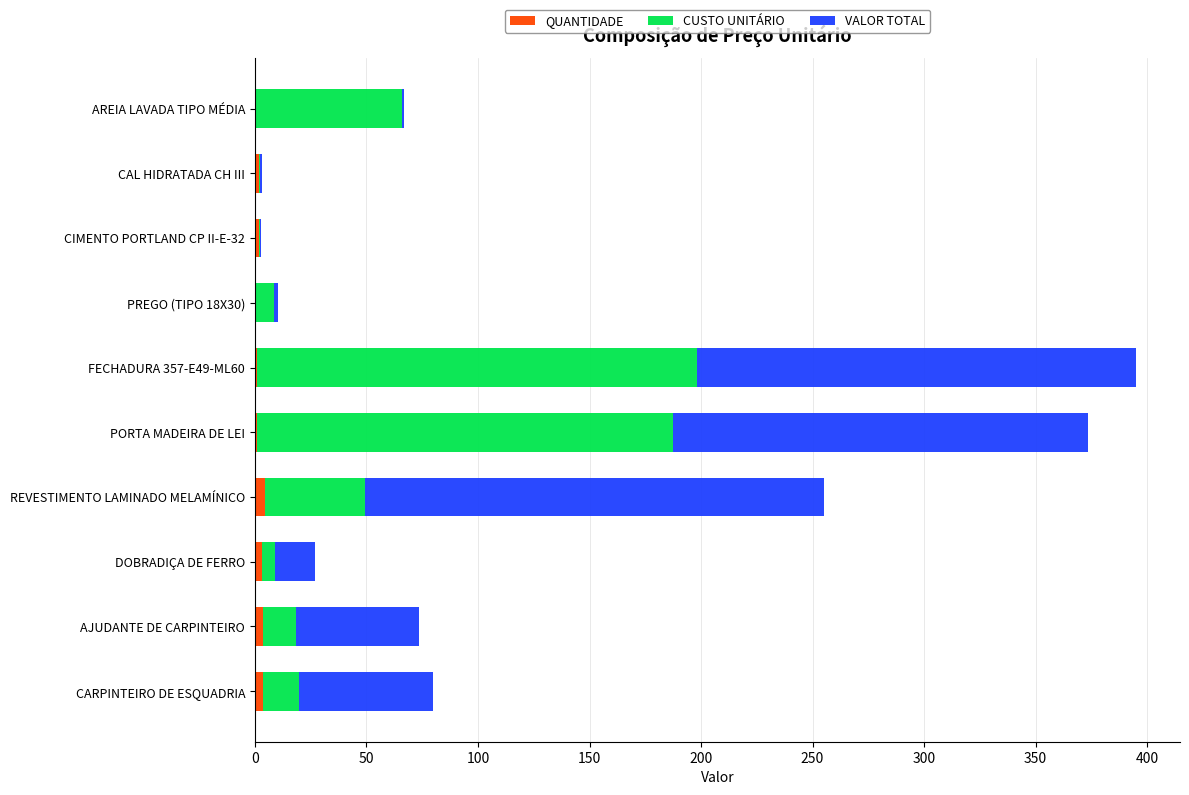

What are all the series names shown in the legend?

QUANTIDADE, CUSTO UNITÁRIO, VALOR TOTAL